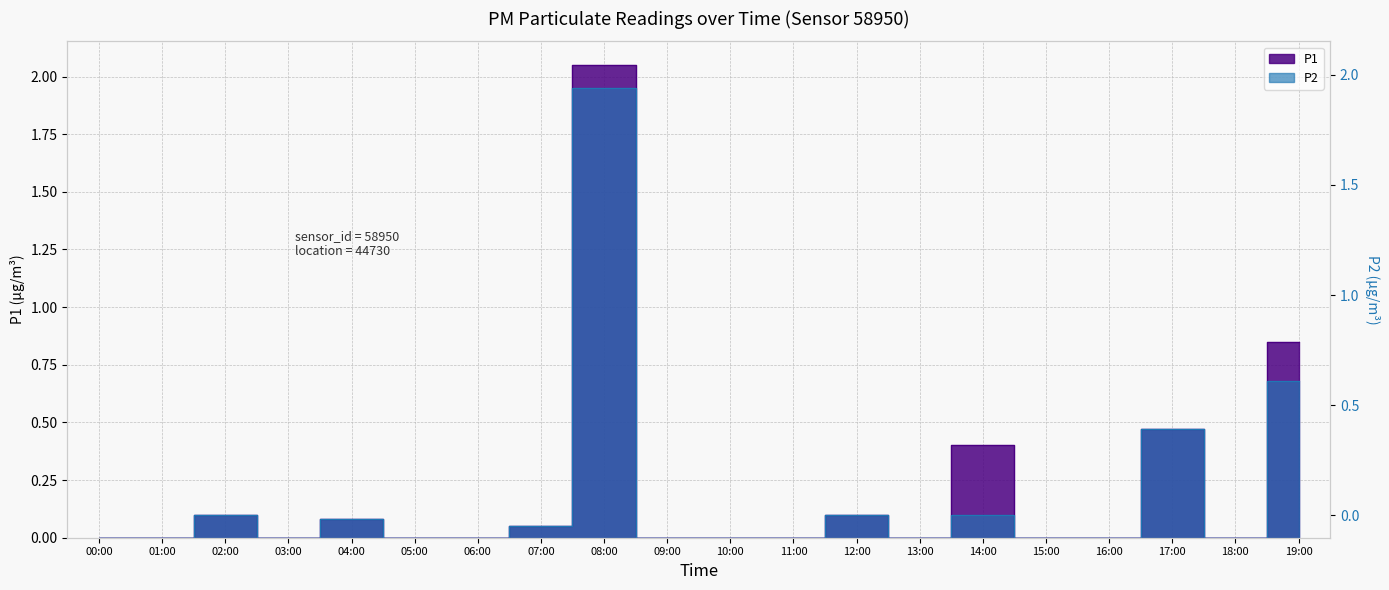

At how many categories does at least one series exceed 1?

1